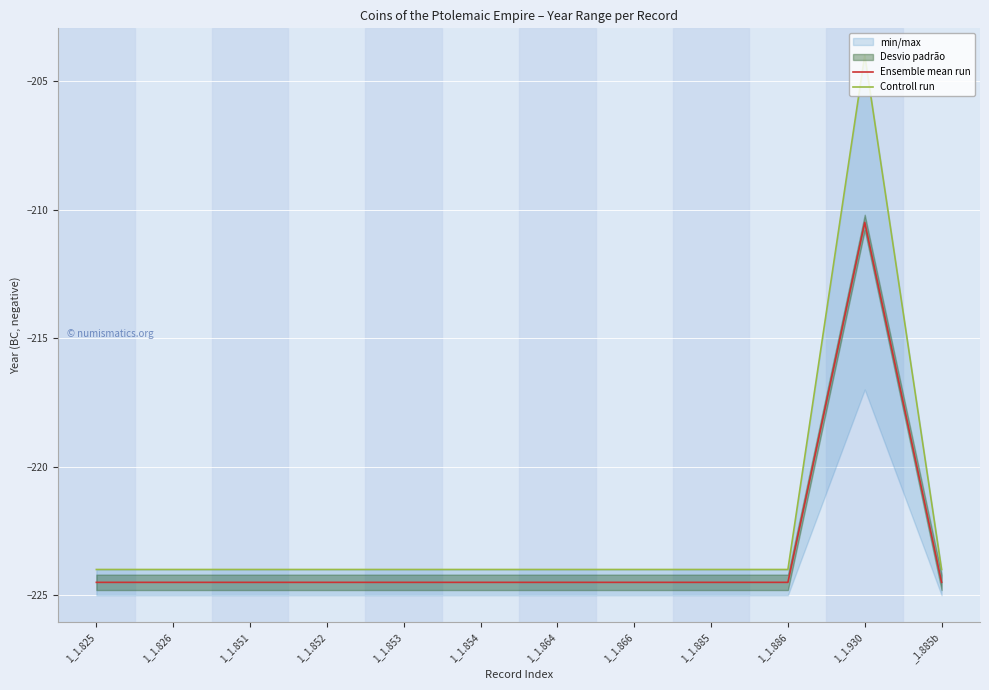

Reading left to right, transcribe all the data shown in this chart.

Ensemble mean run: 1_1.825=-224.5	1_1.826=-224.5	1_1.851=-224.5	1_1.852=-224.5	1_1.853=-224.5	1_1.854=-224.5	1_1.864=-224.5	1_1.866=-224.5	1_1.885=-224.5	1_1.886=-224.5	1_1.930=-210.5	_1.885b=-224.5
Controll run: 1_1.825=-224.0	1_1.826=-224.0	1_1.851=-224.0	1_1.852=-224.0	1_1.853=-224.0	1_1.854=-224.0	1_1.864=-224.0	1_1.866=-224.0	1_1.885=-224.0	1_1.886=-224.0	1_1.930=-204.0	_1.885b=-224.0